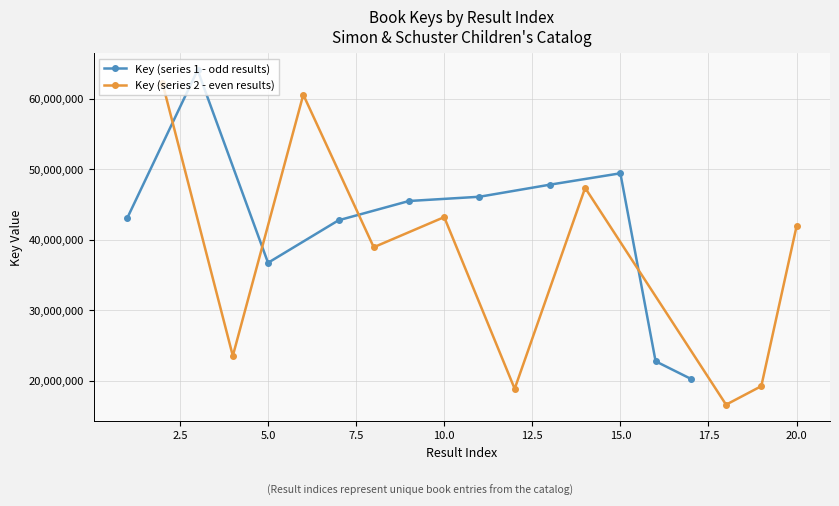

What is the sum of the Key (series 1 - odd results) values at 7.5 and 15.0?

90564826